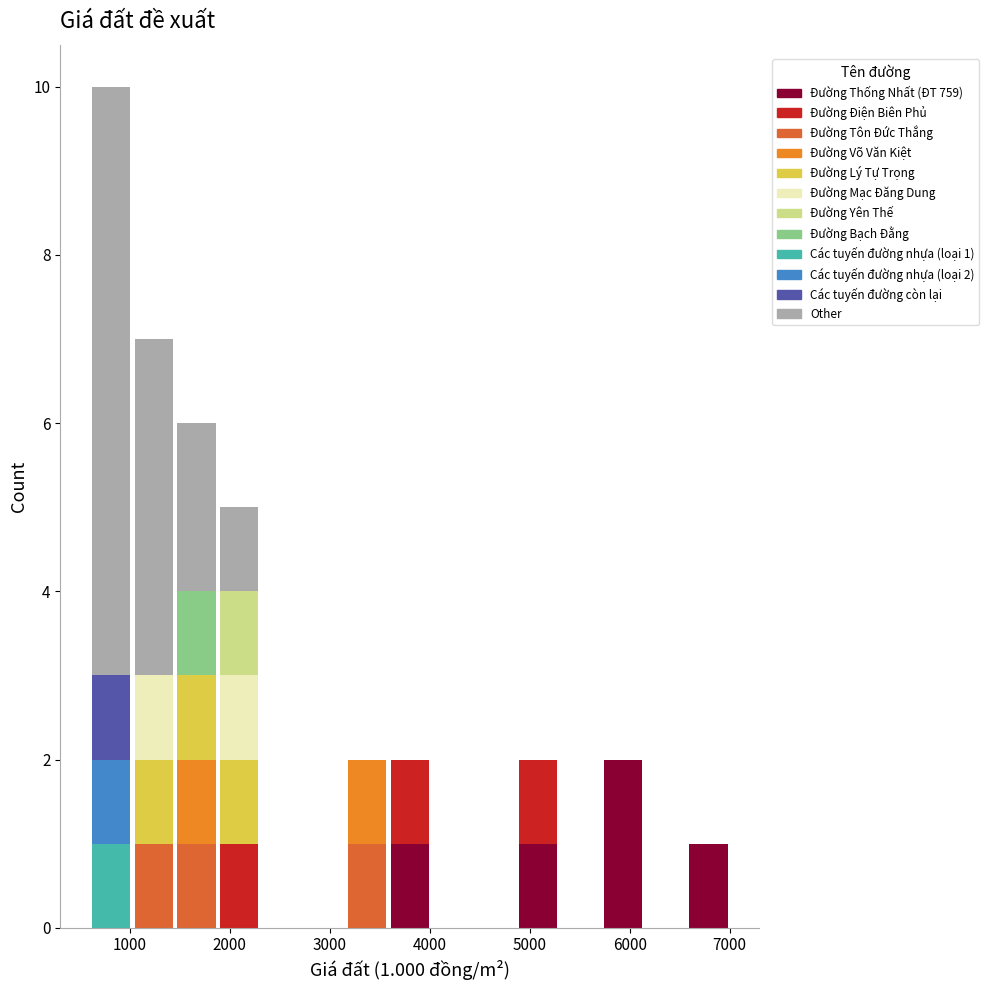

Which range on the x-axis has the tallest stacked bar (by total height)?

600 to 1000